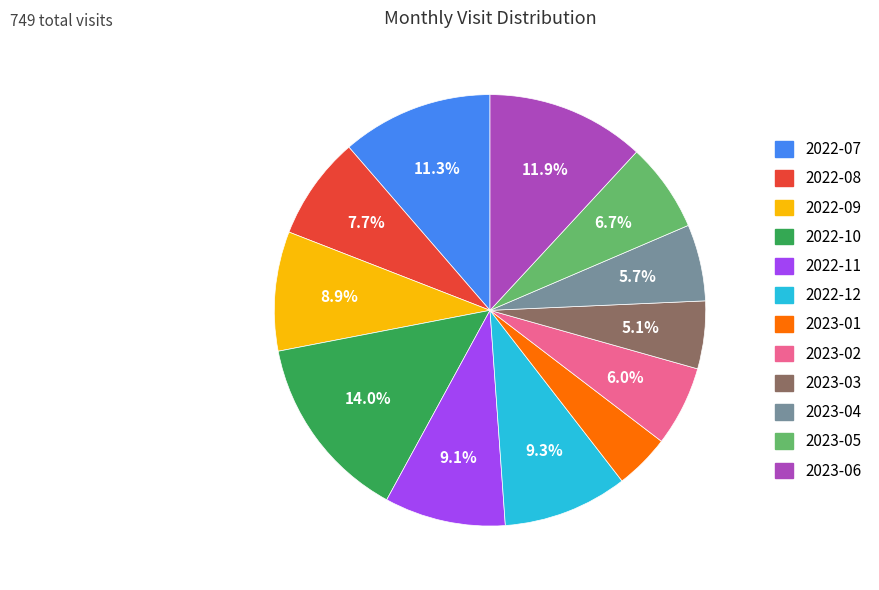

To the nearest percent, what is the difference between the largest and smallest slice percentages?

10%